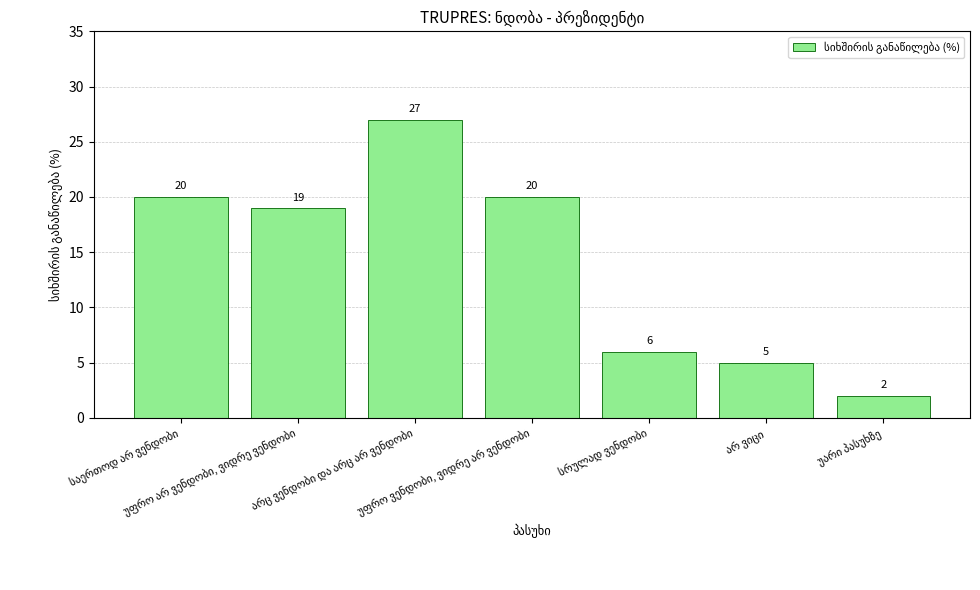

What is the value of the 1st bar from the left?

20